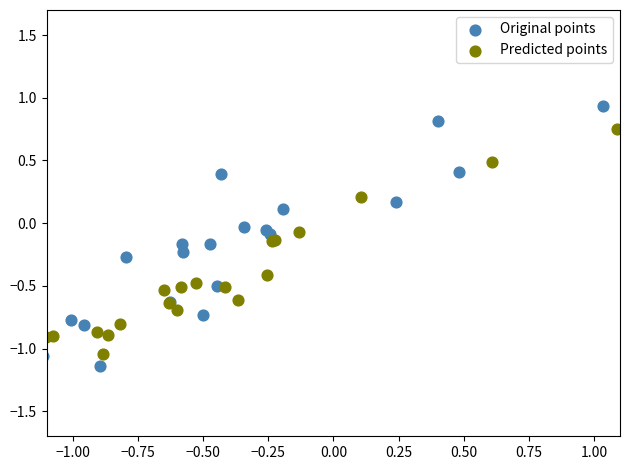

Which series has the largest Y range (max minus min)?

Original points